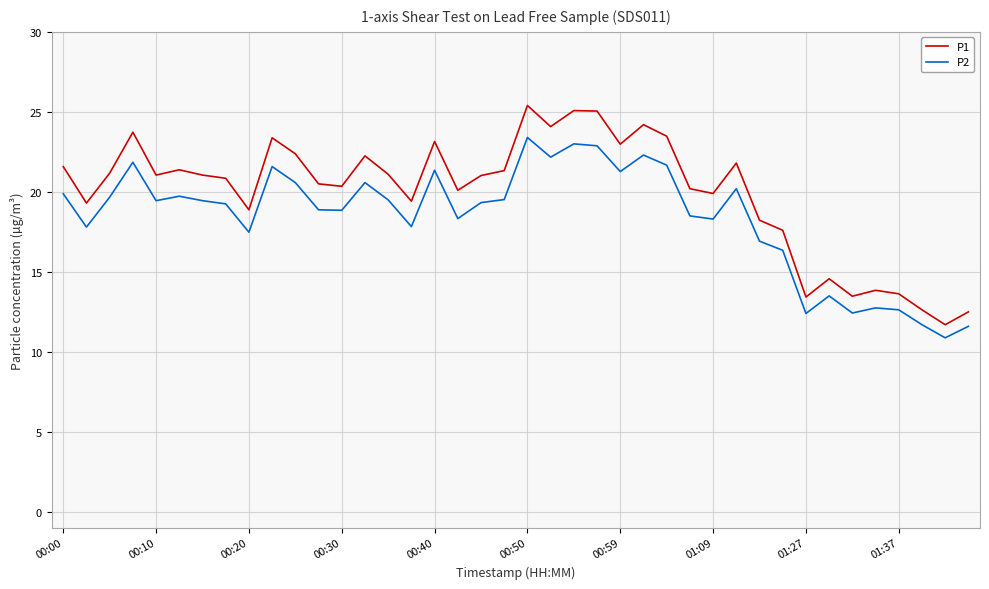

What is the sum of all P2 values?

735.7